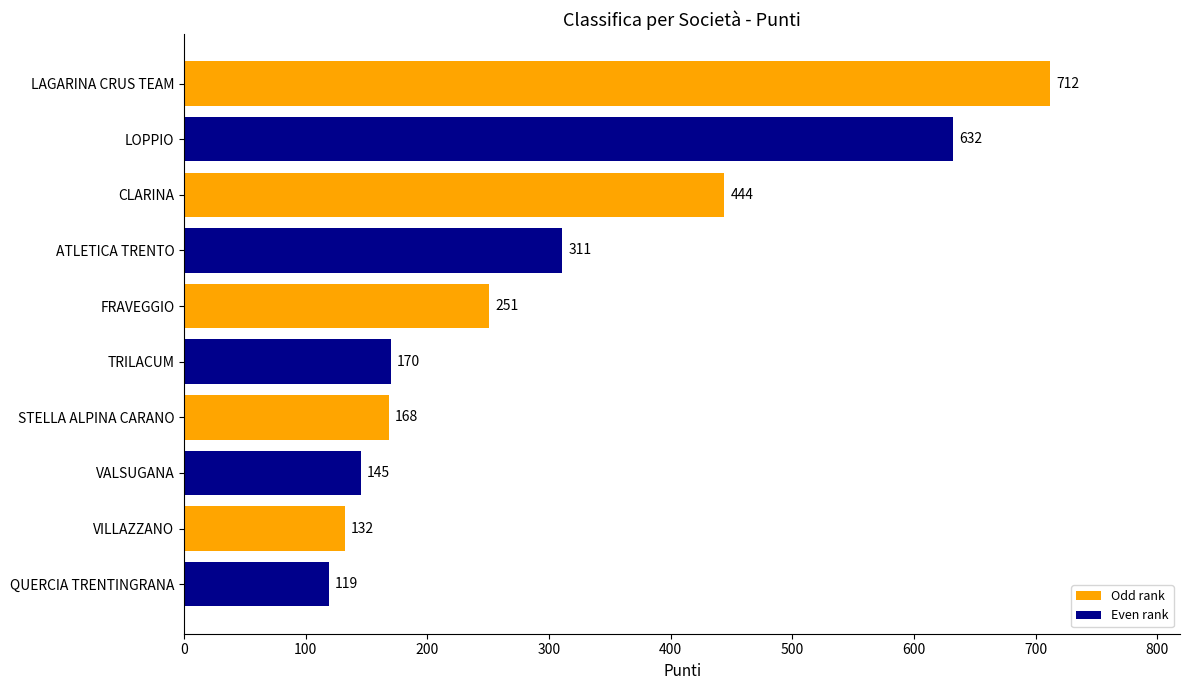

Reading top to bottom, what are all the values shown in this chart?

LAGARINA CRUS TEAM=712	LOPPIO=632	CLARINA=444	ATLETICA TRENTO=311	FRAVEGGIO=251	TRILACUM=170	STELLA ALPINA CARANO=168	VALSUGANA=145	VILLAZZANO=132	QUERCIA TRENTINGRANA=119